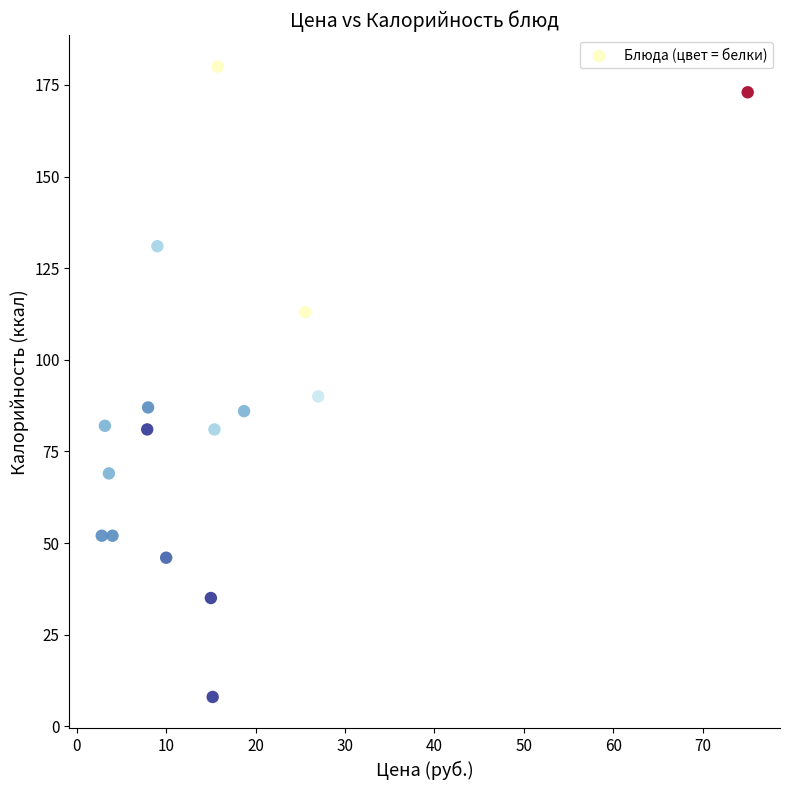

What is the range of Y values (max minus min)?

172